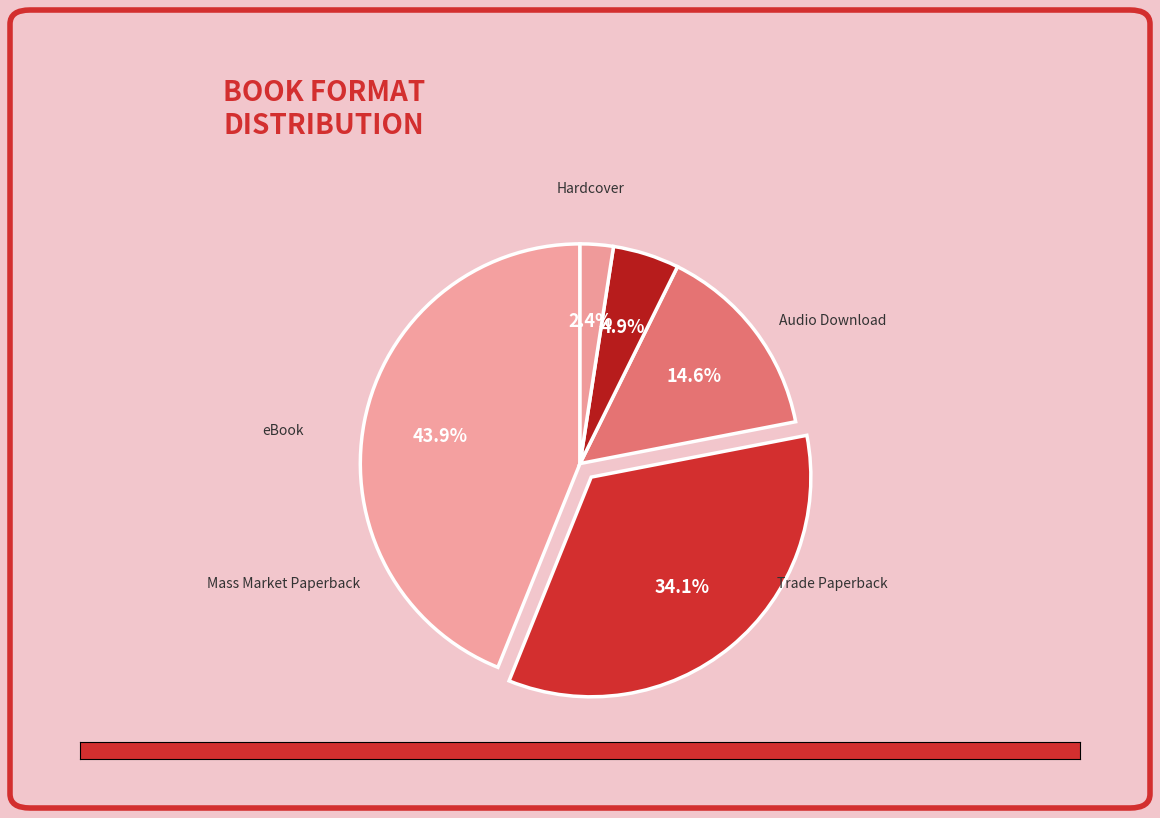

Between Mass Market Paperback and eBook, which is larger?

eBook